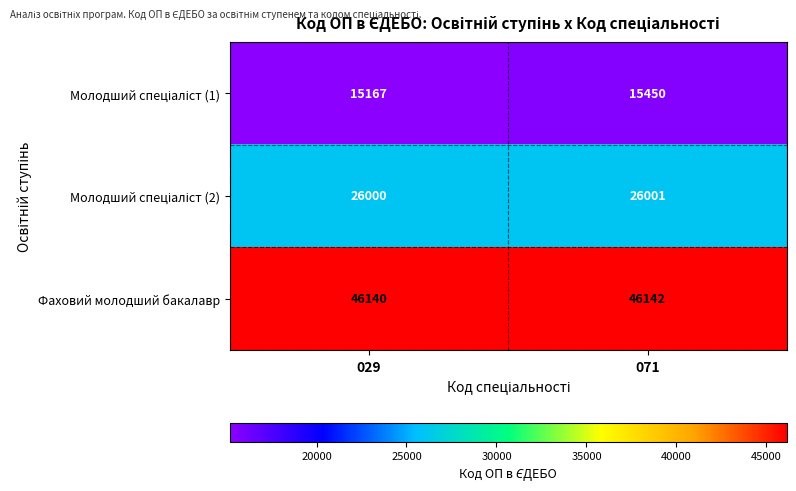

Which series has the largest total across all categories?

Фаховий молодший бакалавр